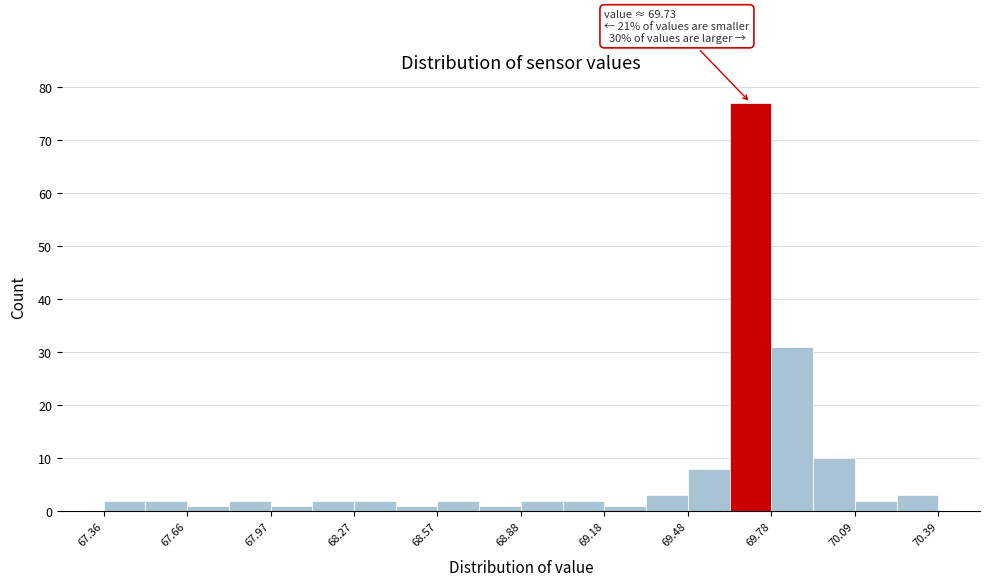

Around what value on the x-axis is the tallest bar? Give the approximate position of its centre, as read against the axis.

69.70